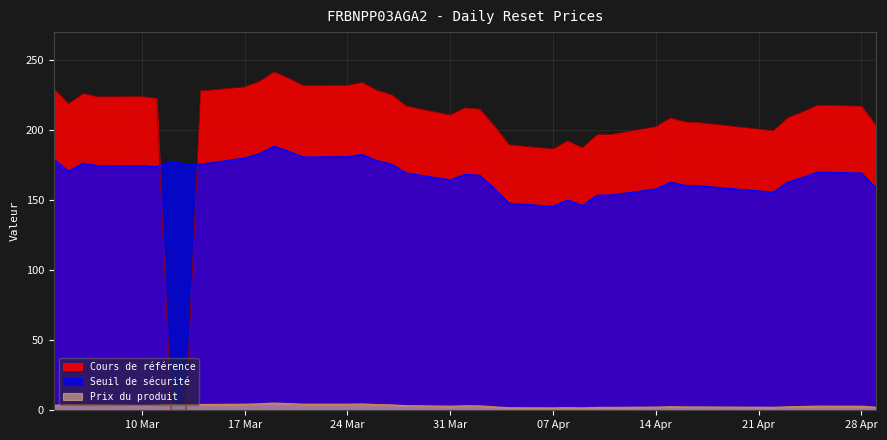

Is it true that Cours de référence equals 306.1 at 2025-04-11?

False